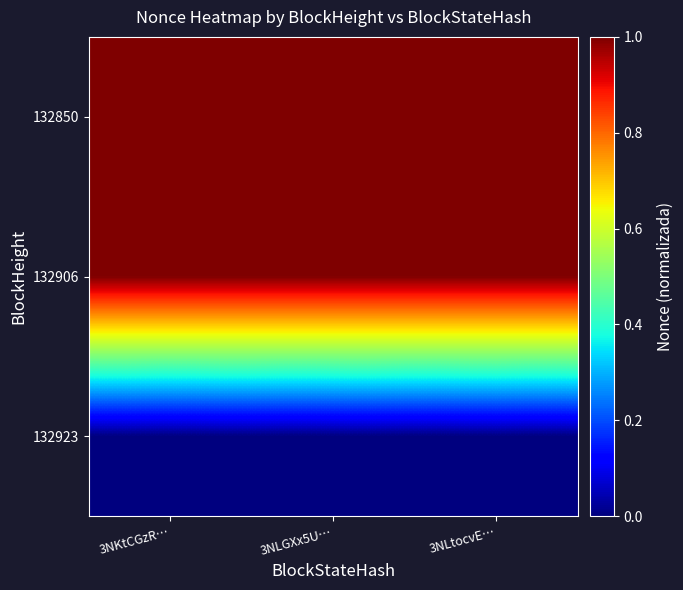

List the series in order of their peak value, lowest first.

132923, 132850, 132906